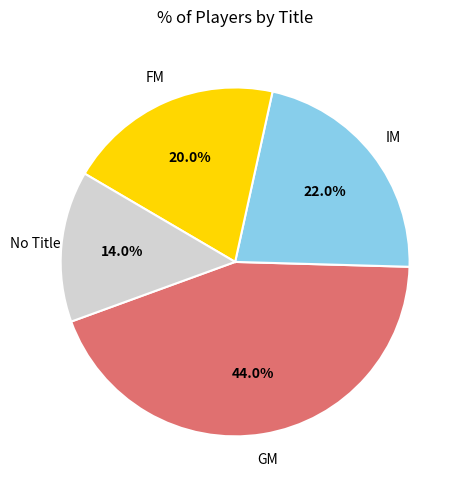

Do FM and IM together represent more than half of the pie?

No